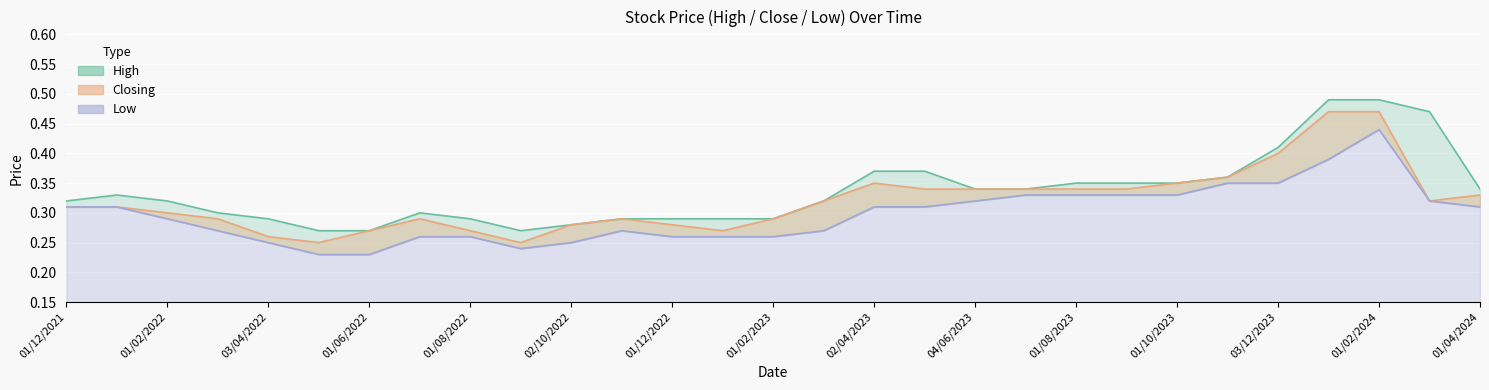

At which category is the sum across all series the highest?

01/02/2024